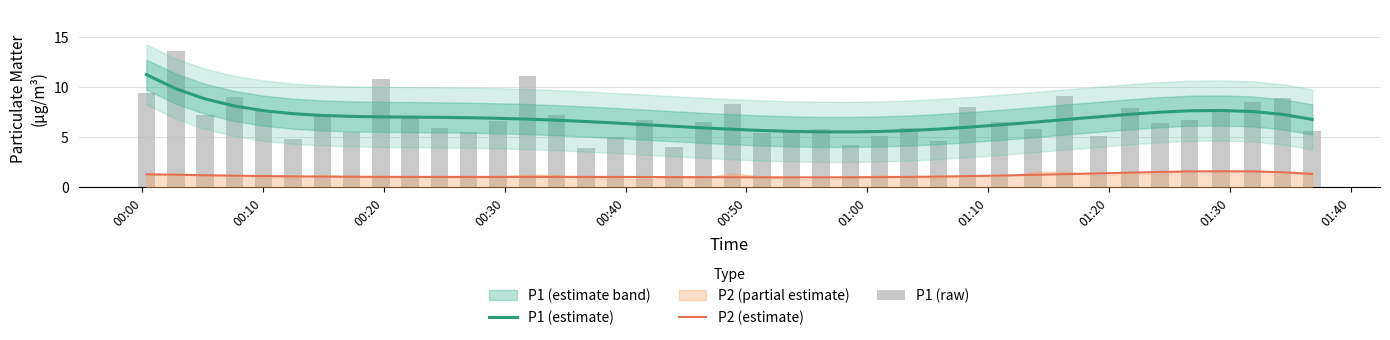

True or false: P1 (estimate) has a value of 10.0 at 34.

False